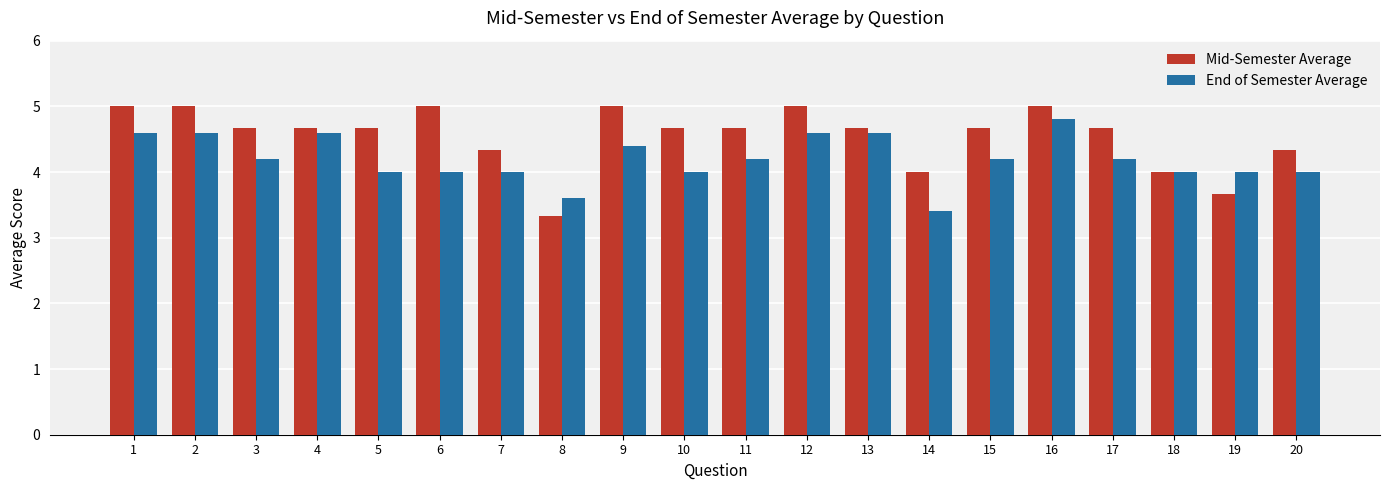

What value does the End of Semester Average series have at 11?

4.2